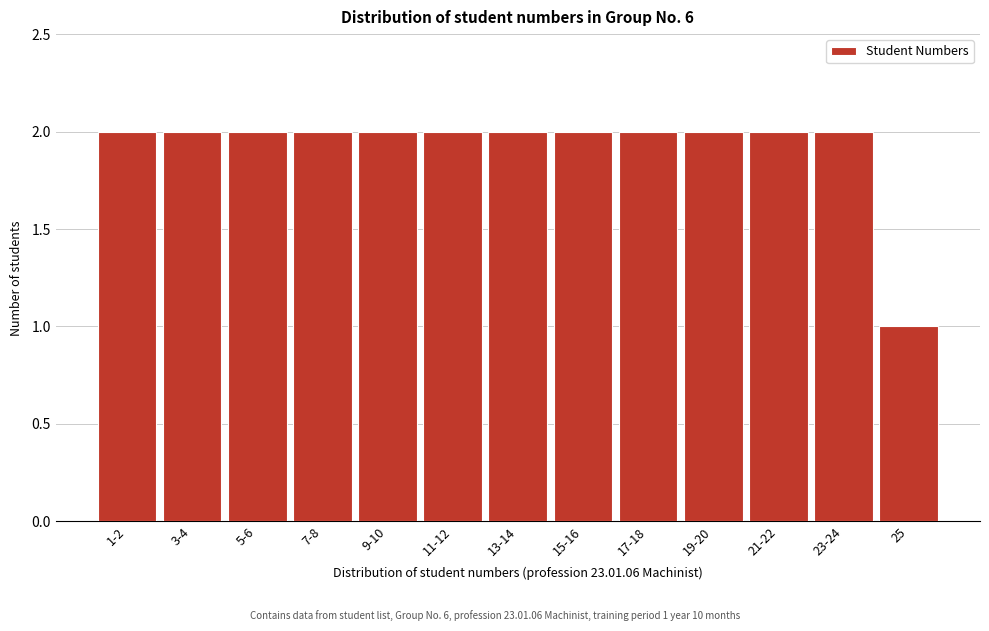

Reading right to left, extract all data points from this chart.

25=1	23-24=2	21-22=2	19-20=2	17-18=2	15-16=2	13-14=2	11-12=2	9-10=2	7-8=2	5-6=2	3-4=2	1-2=2